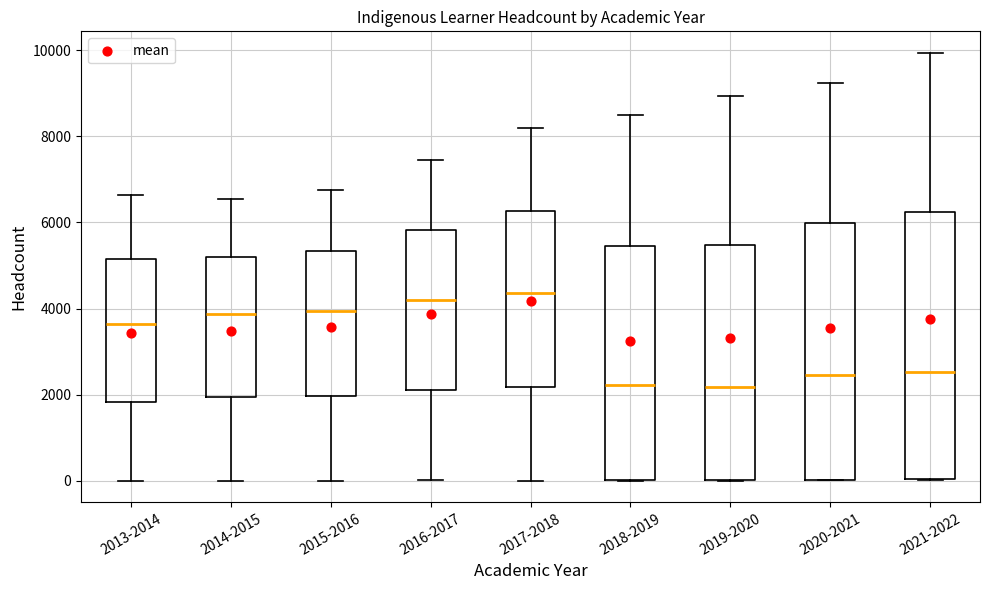

Reading left to right, transcribe this box plot: for each box, give where its median line is, the range the box spans, and where its two whiskers end, as read against the y-axis. The values are not printed on the chart, so give them approximately, as read against the axis.

2013-2014: median 3600, box 1800 to 5200, whiskers 0 to 6600
2014-2015: median 3800, box 2000 to 5200, whiskers 0 to 6600
2015-2016: median 4000, box 2000 to 5400, whiskers 0 to 6800
2016-2017: median 4200, box 2200 to 5800, whiskers 0 to 7400
2017-2018: median 4400, box 2200 to 6200, whiskers 0 to 8200
2018-2019: median 2200, box 0 to 5400, whiskers 0 to 8600
2019-2020: median 2200, box 0 to 5400, whiskers 0 to 9000
2020-2021: median 2400, box 0 to 6000, whiskers 0 to 9200
2021-2022: median 2600, box 0 to 6200, whiskers 0 to 10000